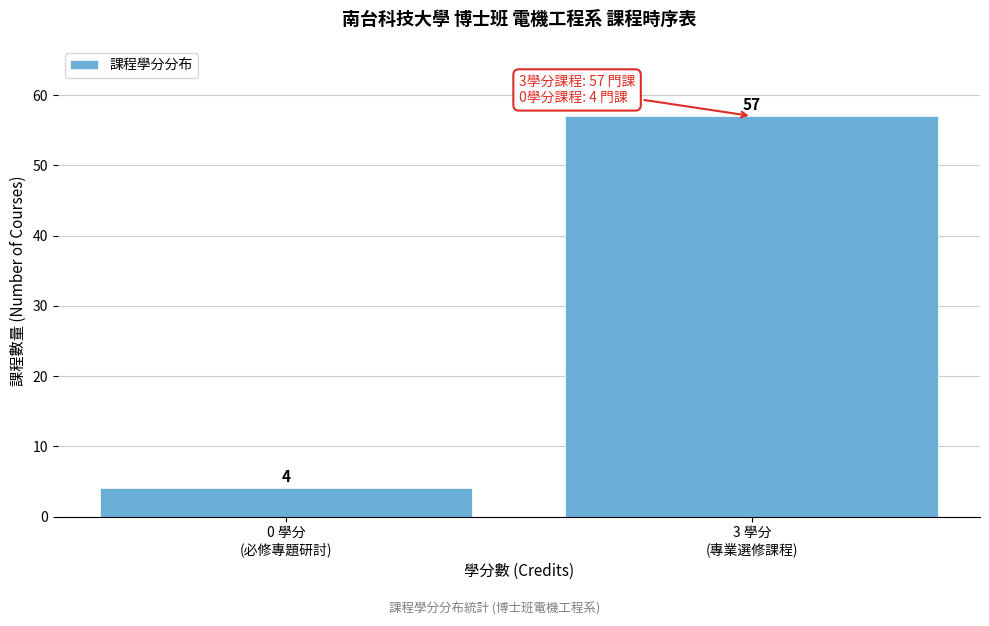

Reading right to left, transcribe all the data shown in this chart.

57	4